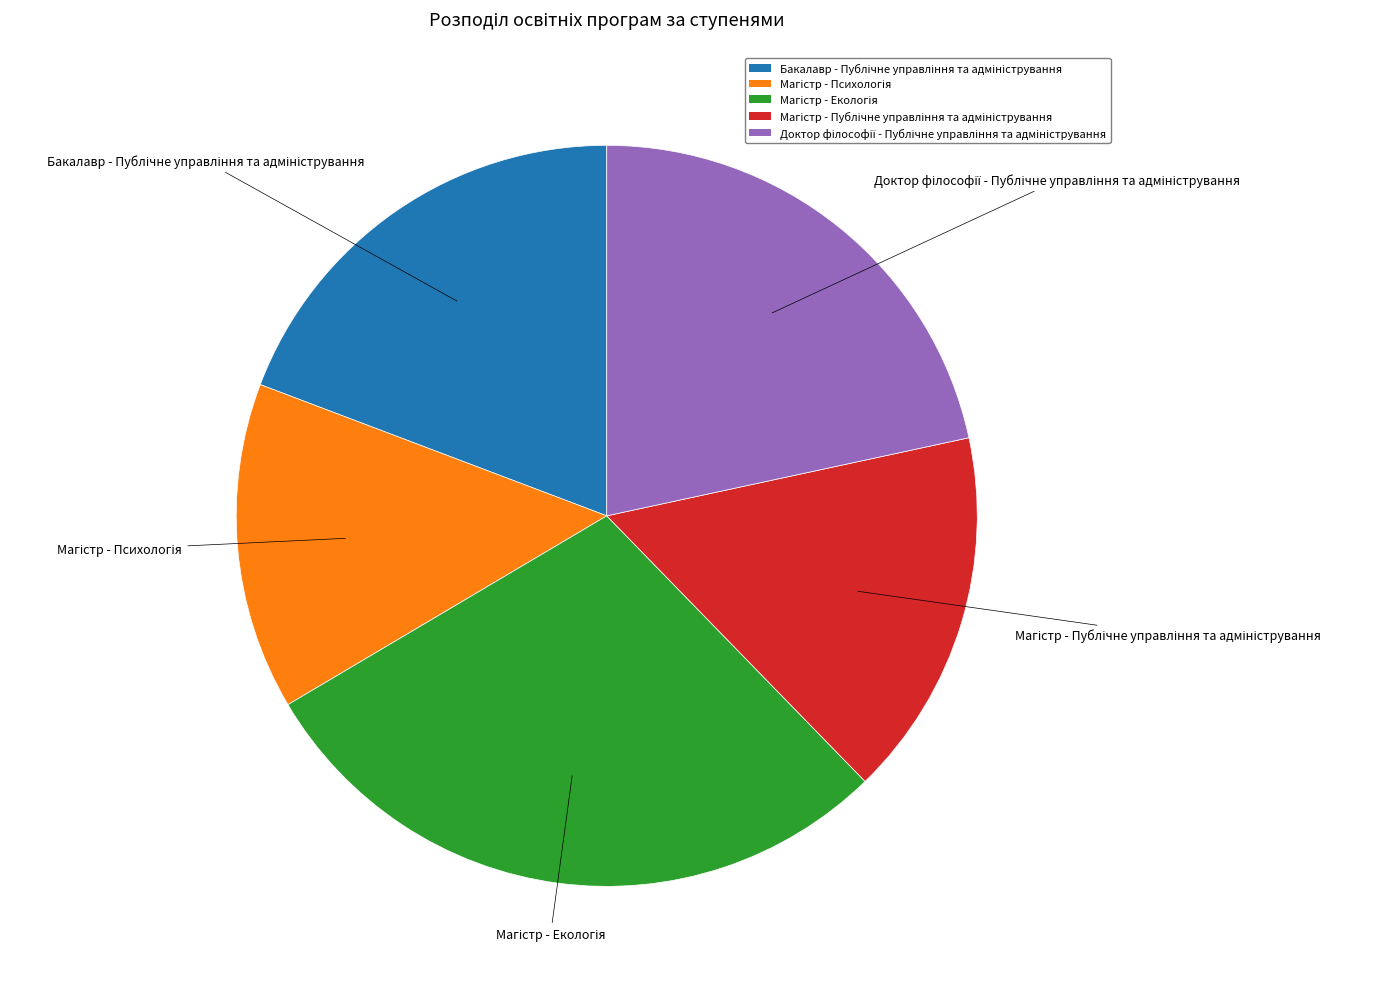

Does any single category account for the majority?

No